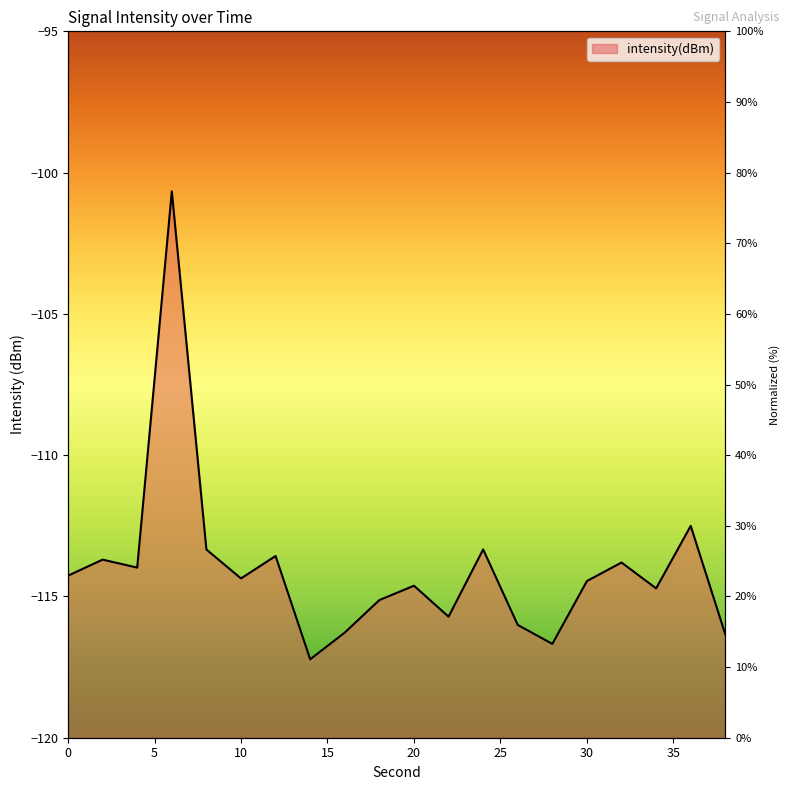

Rank the categories by value from highest to lowest.

6, 36, 24, 8, 12, 2, 32, 4, 0, 10, 30, 20, 34, 18, 22, 26, 16, 38, 28, 14